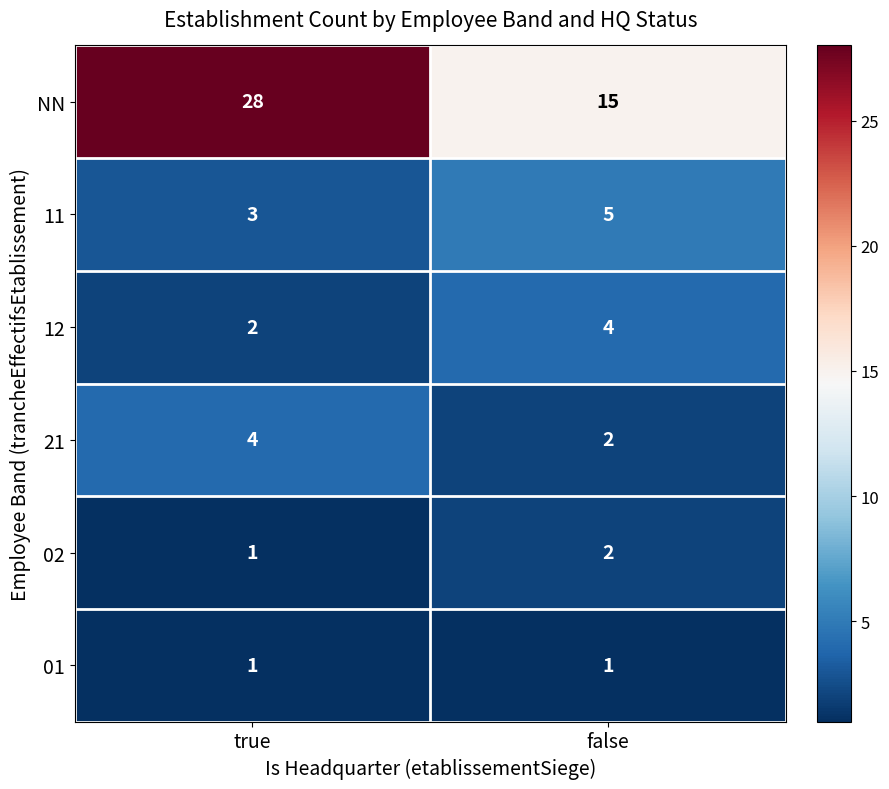

The 11 series shows 3 at true. True or false?

True